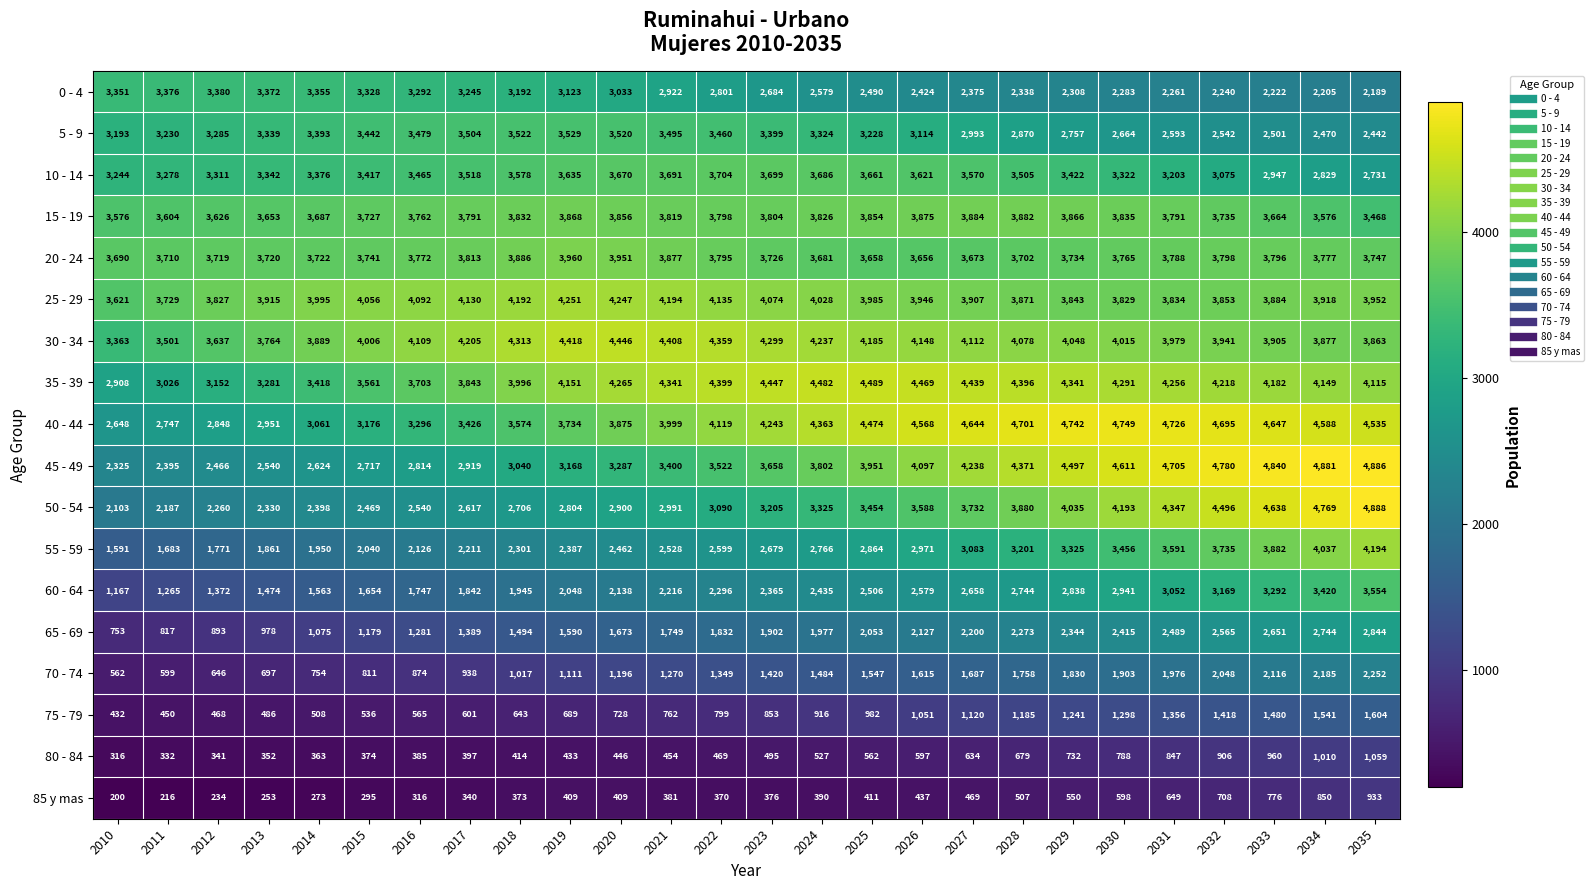

The 60 - 64 series shows 1372 at 2012. True or false?

True